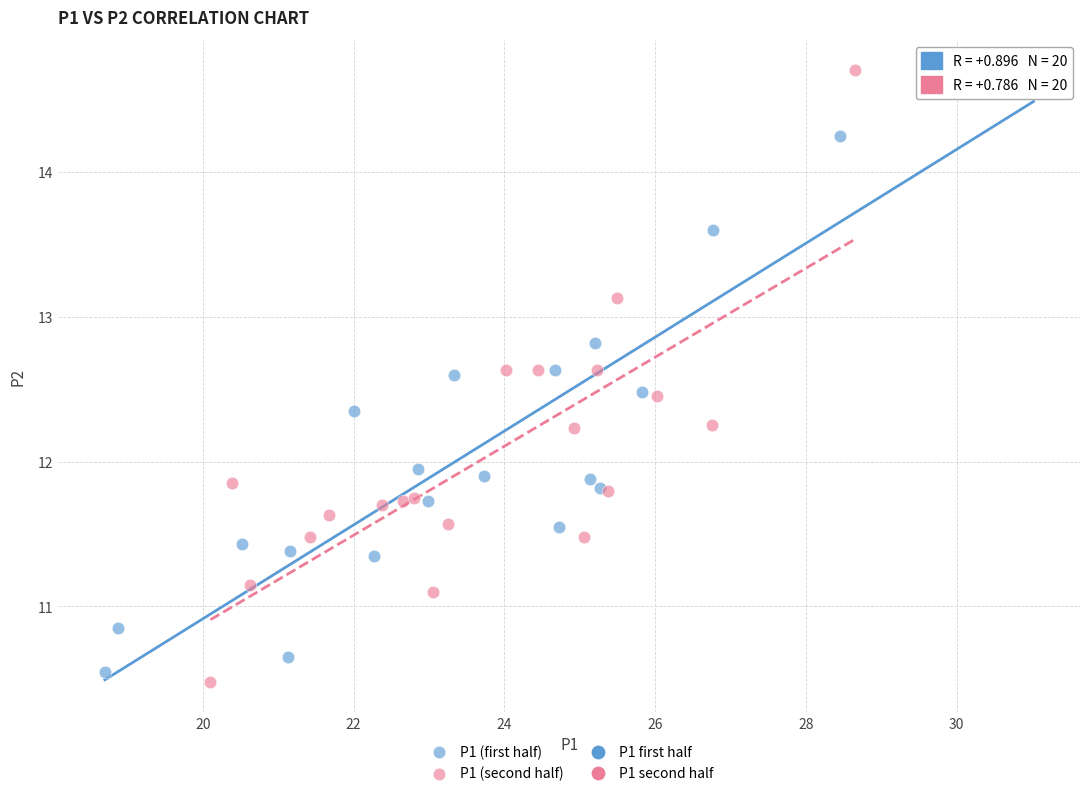

Which series has the largest Y range (max minus min)?

P1 (second half)